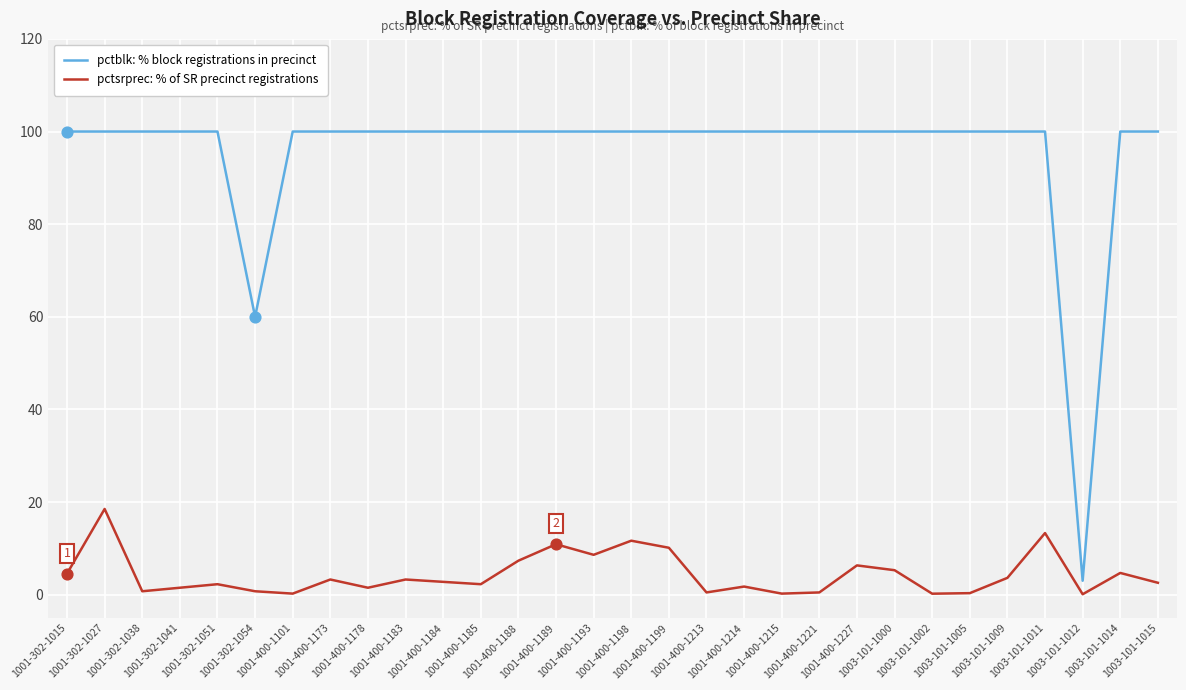

At how many categories does at least one series exceed 56?

29